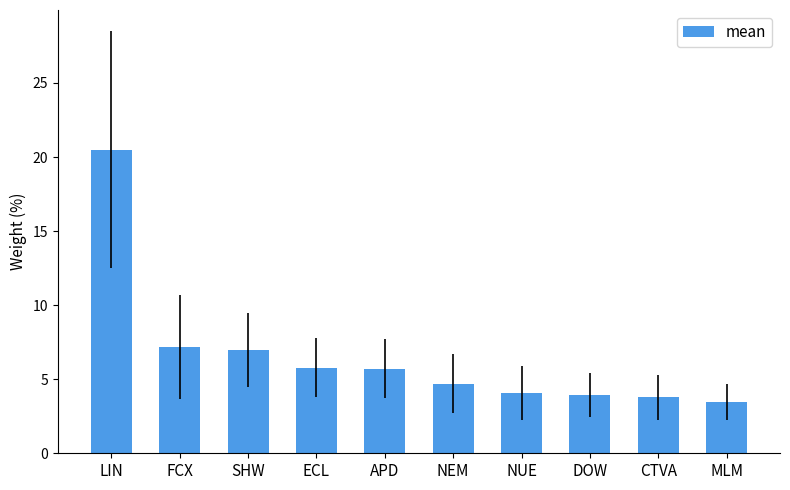

What position from the right is DOW?

3